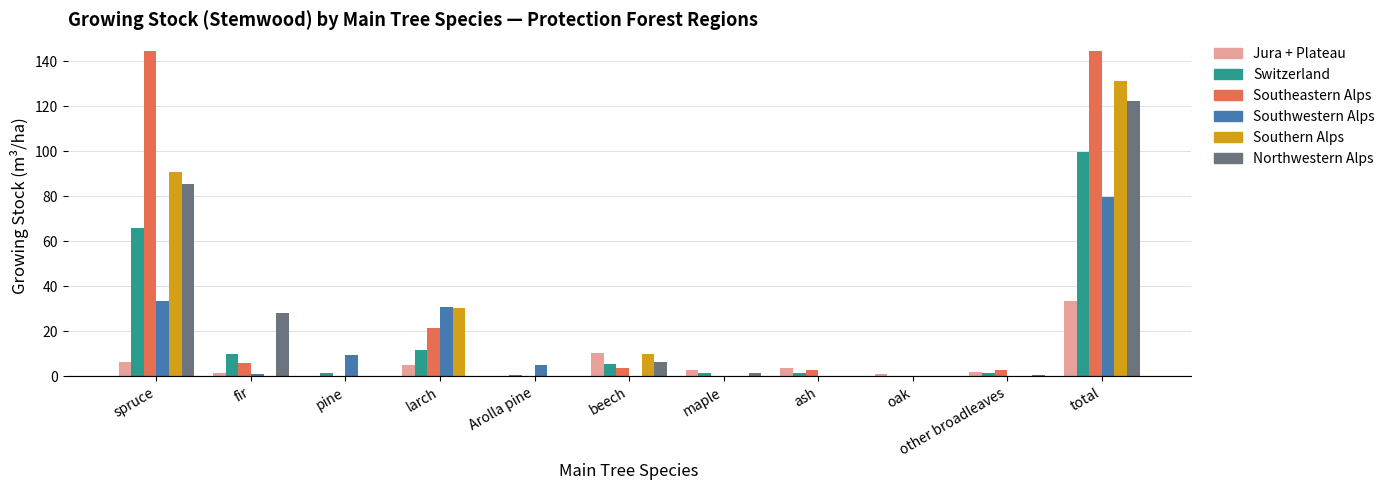

The value of Southwestern Alps at other broadleaves is 50.5. True or false?

False